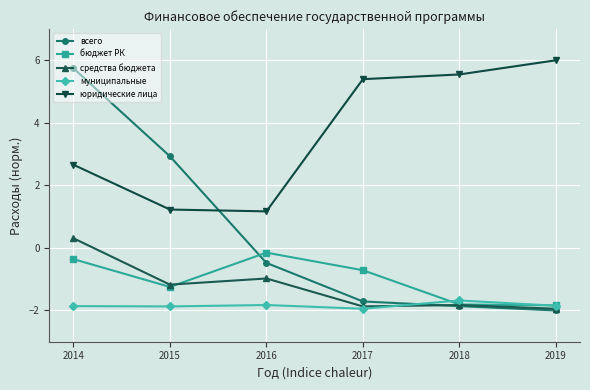

What is the spread (max minus min) of values at 2019?

8.0